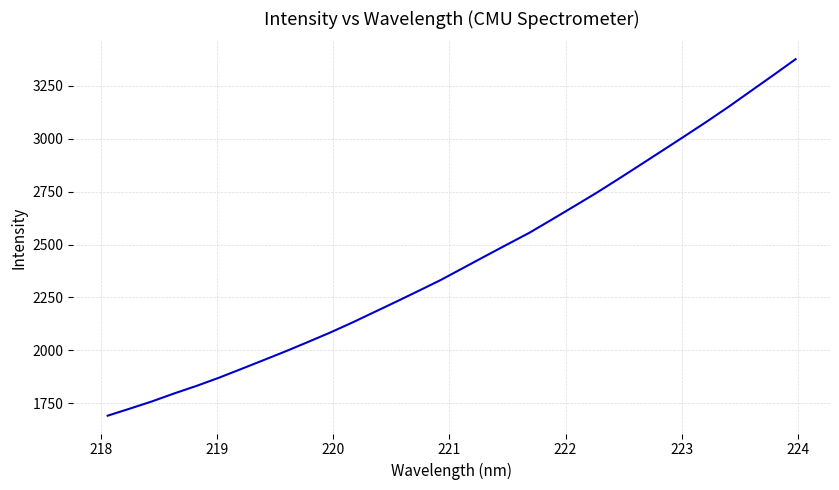

What is the difference between the maximum and minimum values?

1683.4